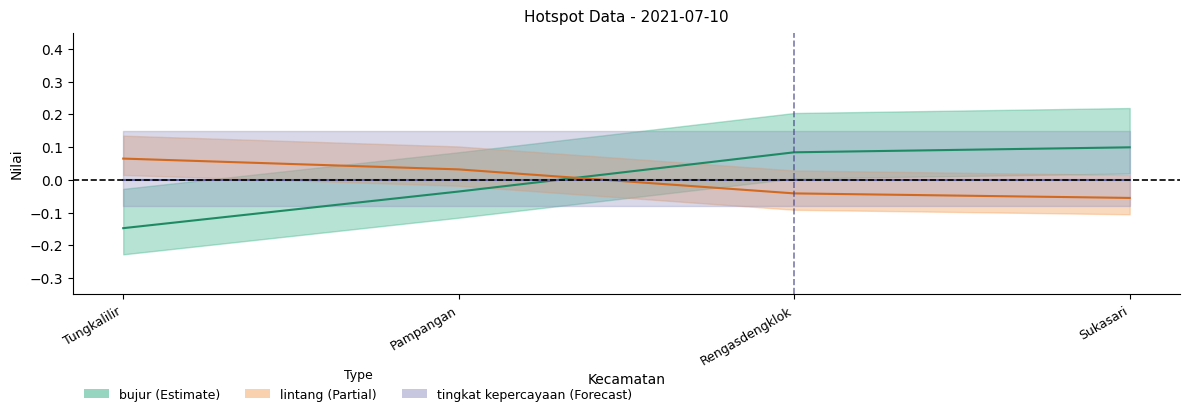

Which category has the highest value across all series?

Sukasari